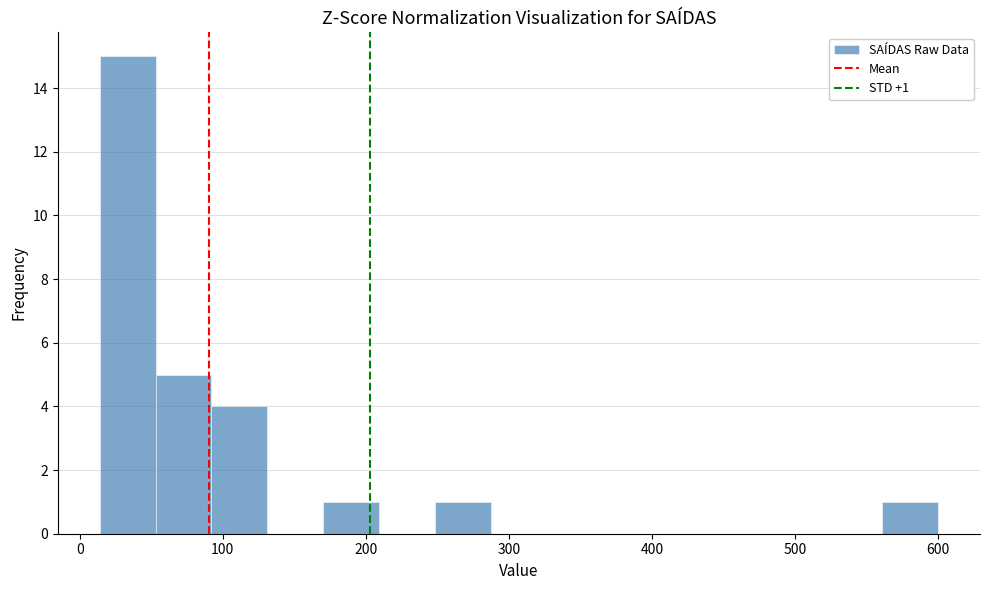

Around what value on the x-axis is the tallest bar? Give the approximate position of its centre, as read against the axis.

30